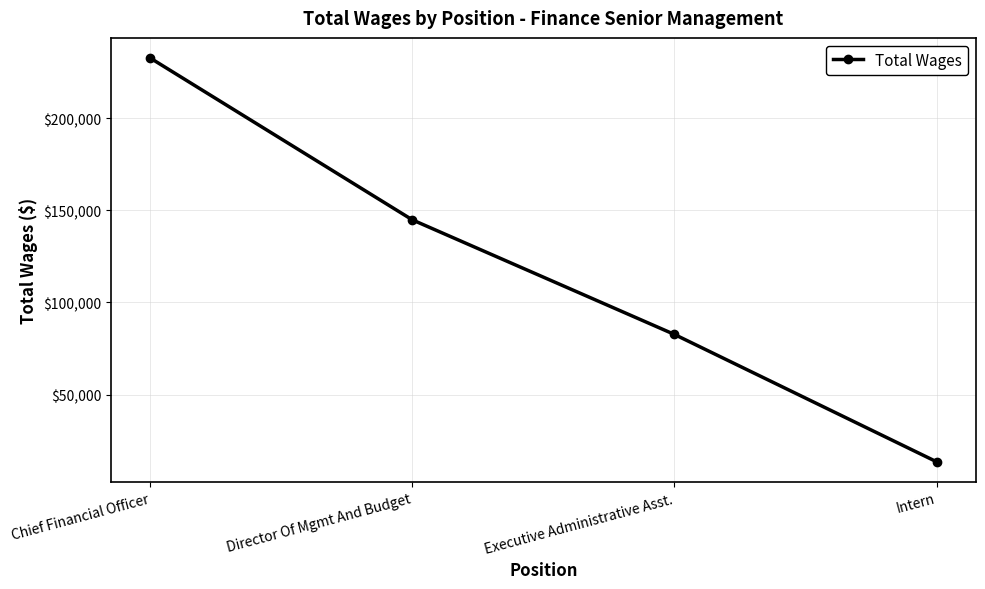

What is the value of the 2nd point from the left?

144839